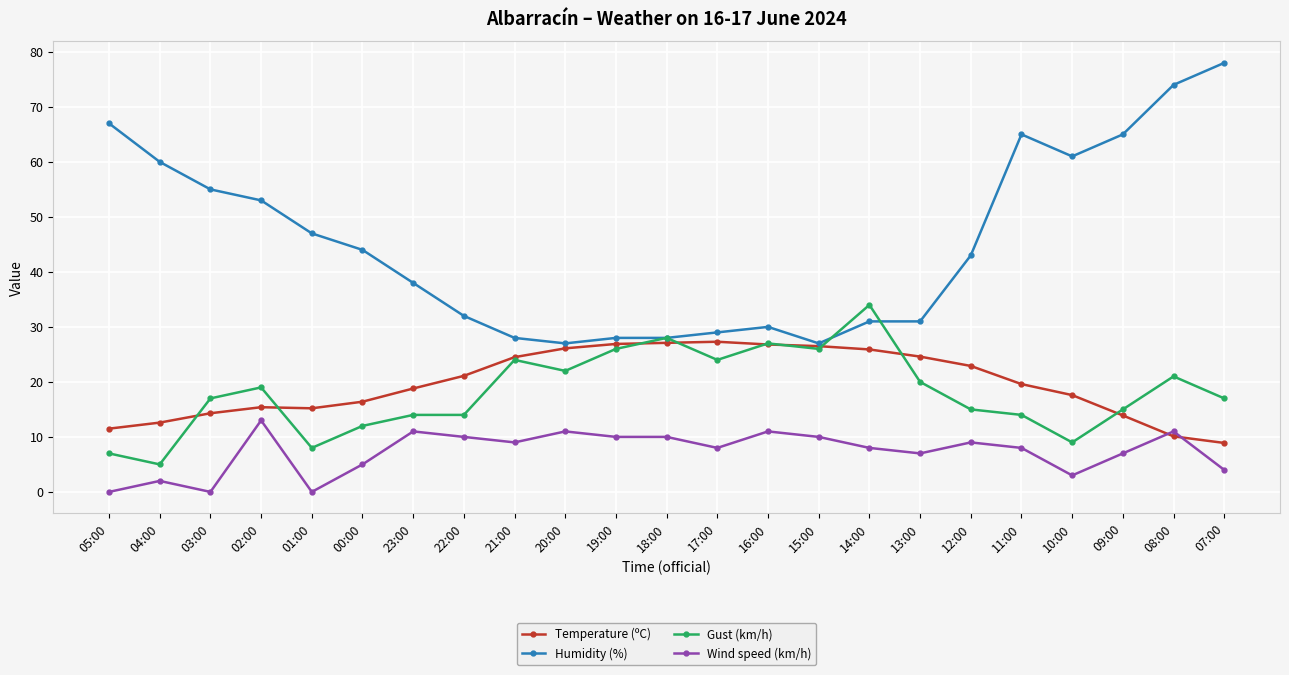

Where is the first local minimum for Humidity (%)?

20:00